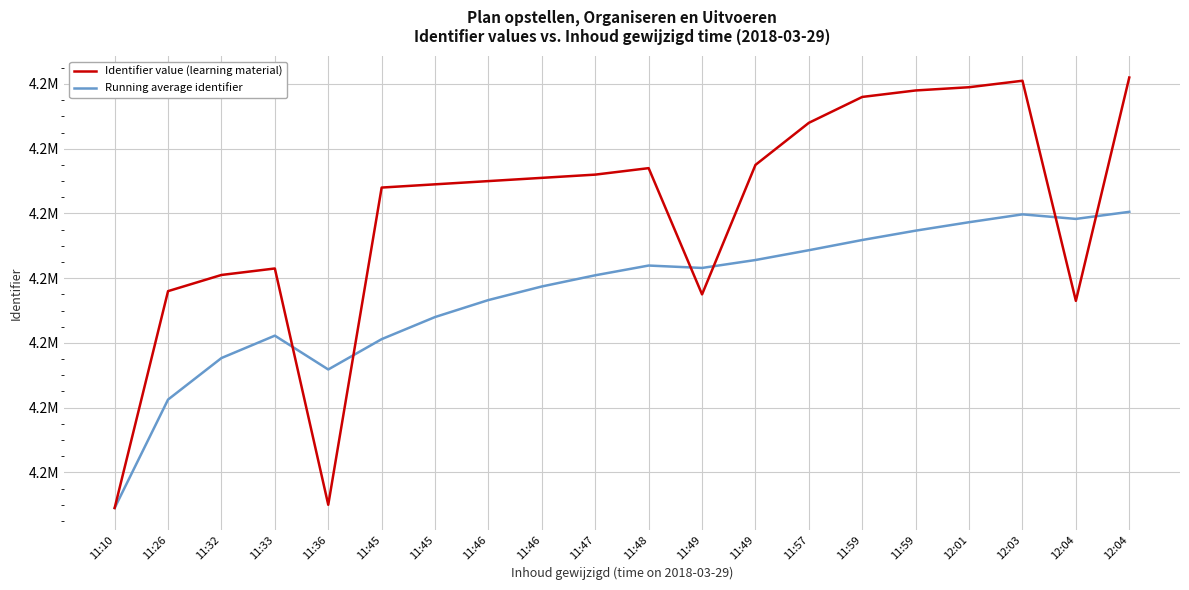

Does the chart have visible grid lines?

Yes